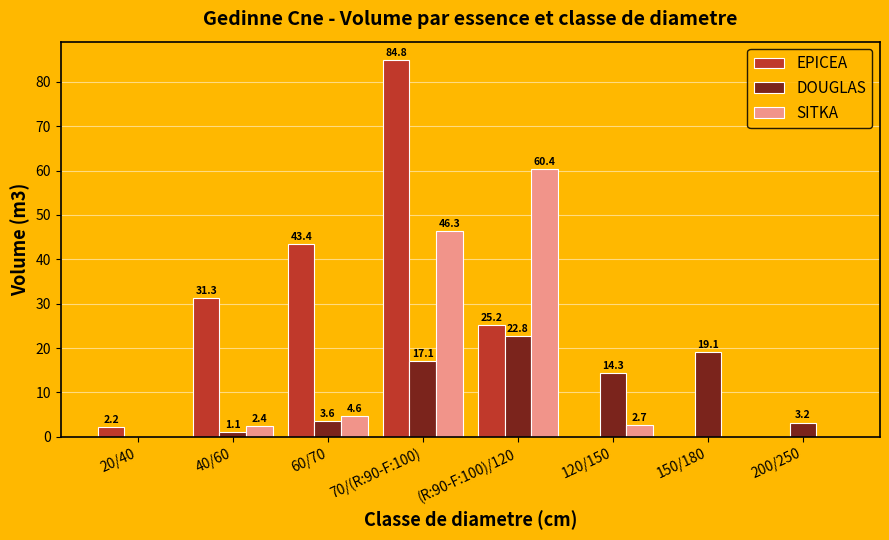

Where is EPICEA nearest to the value 42?

60/70